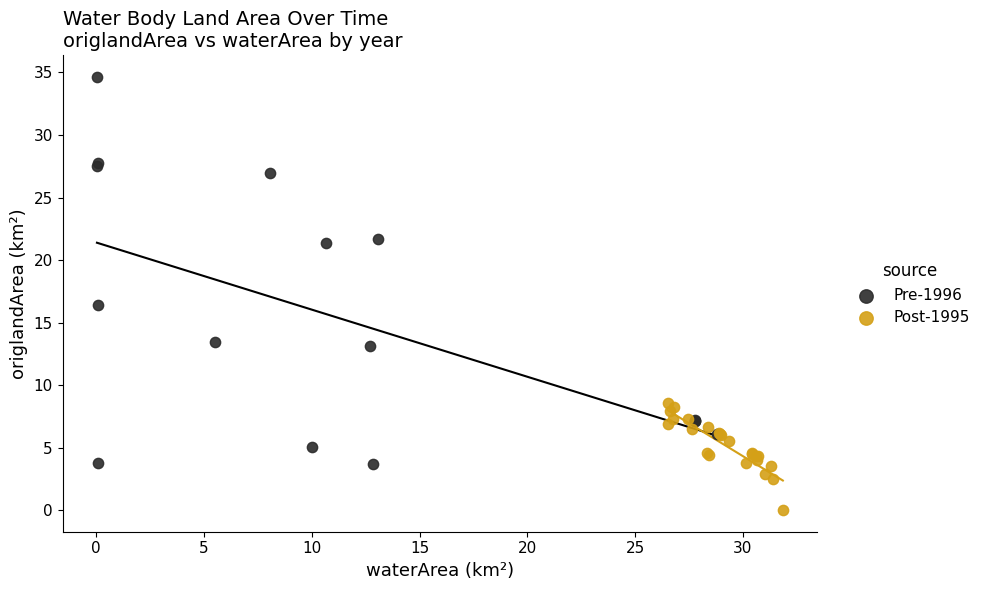

Which series reaches the minimum Y coordinate?

Post-1995